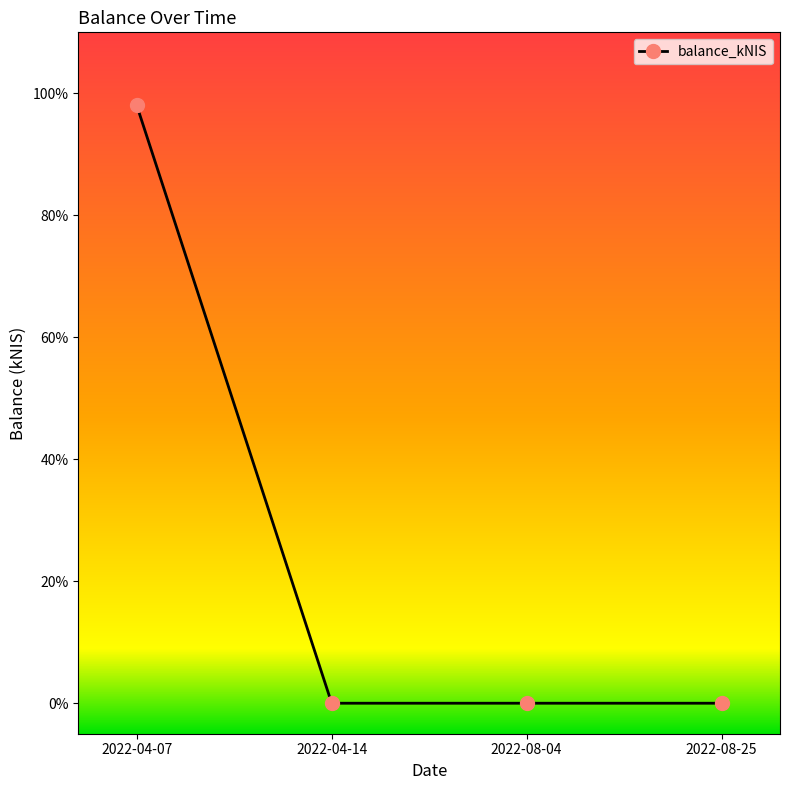

At which category does the chart reach its peak across all series?

2022-04-07